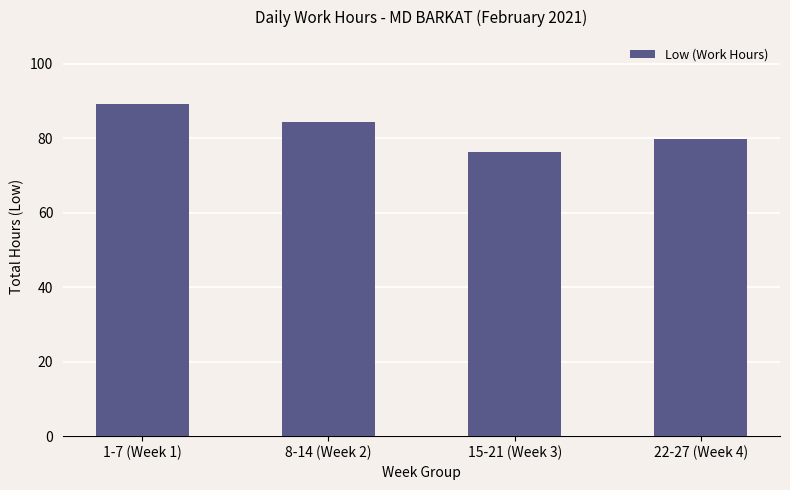

Read the value at 1-7 (Week 1).

89.3